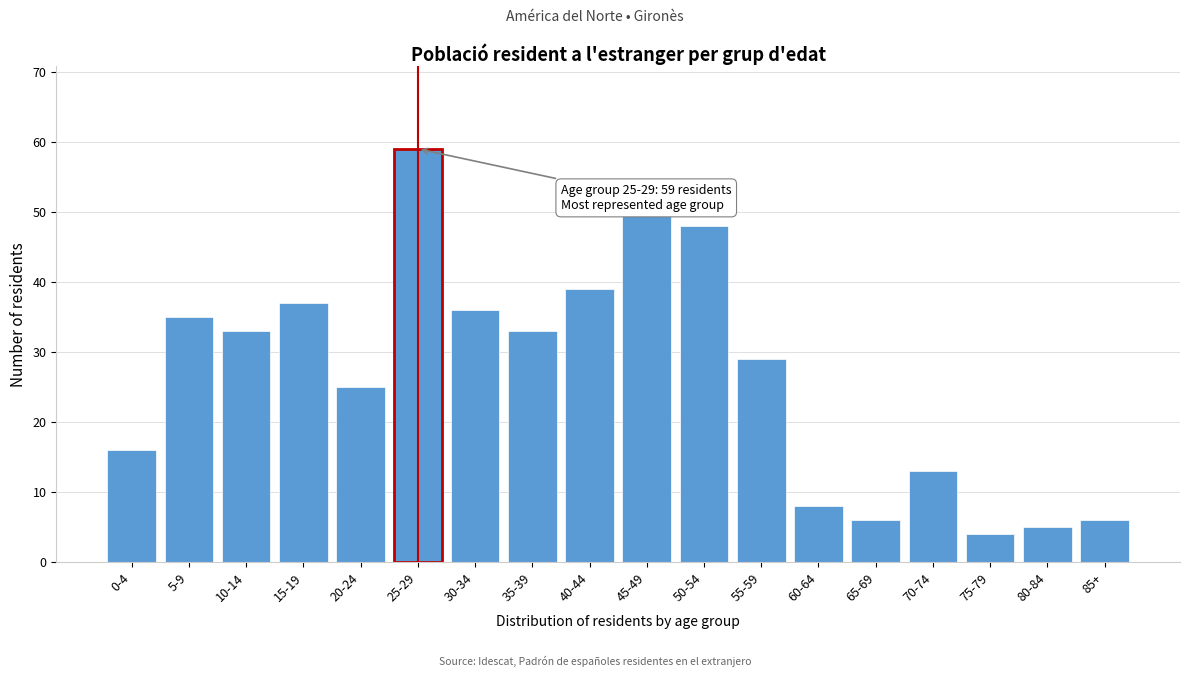

Reading right to left, transcribe all the data shown in this chart.

6	5	4	13	6	8	29	48	50	39	33	36	59	25	37	33	35	16